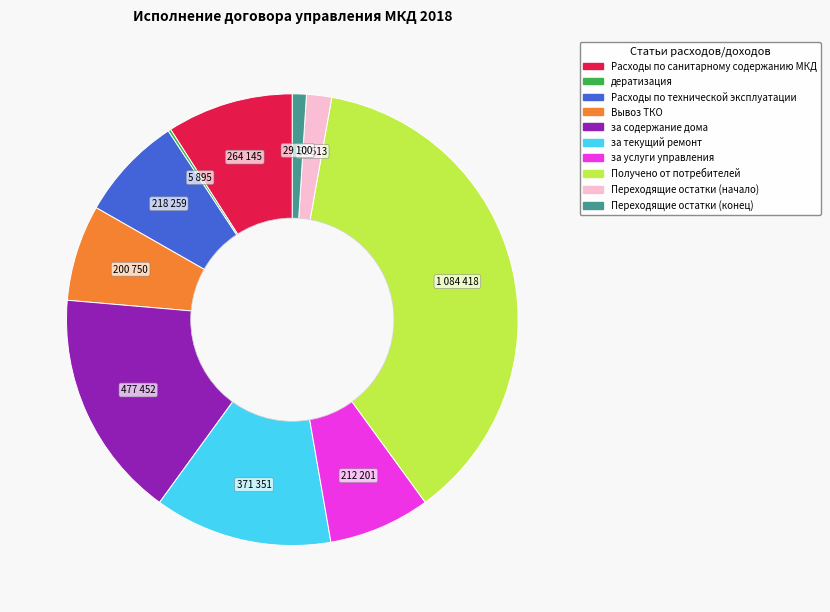

Does Переходящие остатки (конец) represent more than half of the total?

No